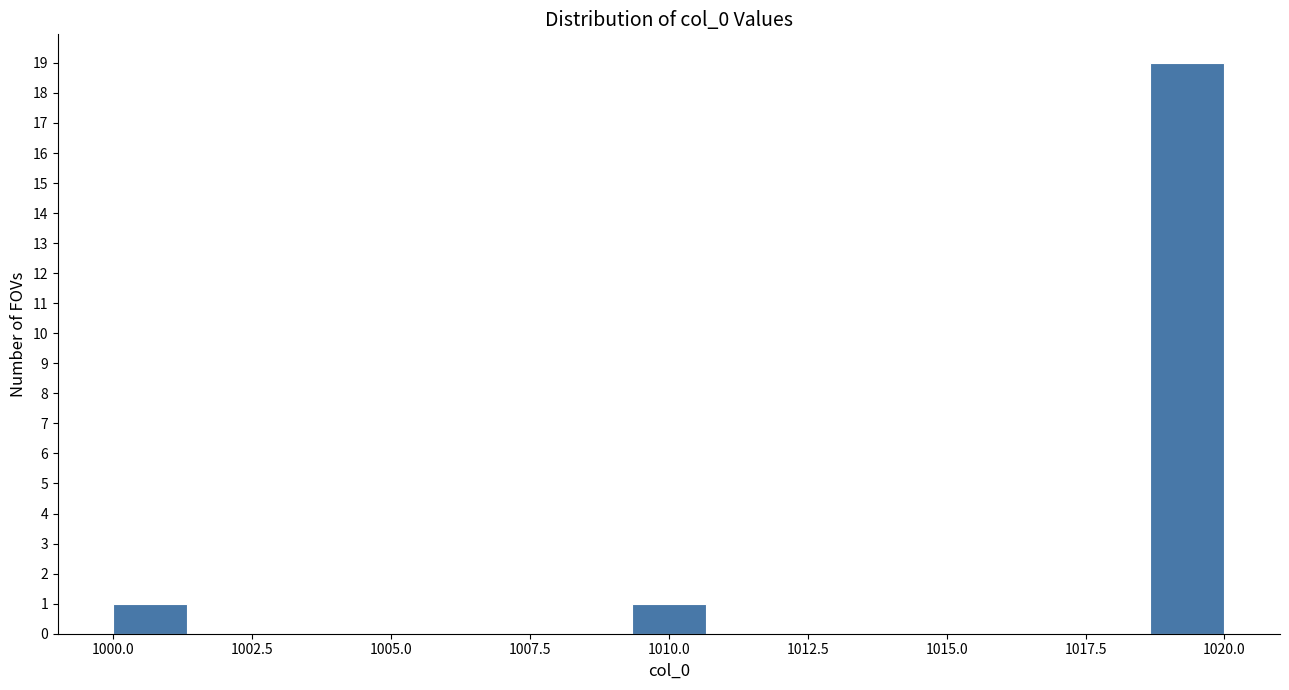

Read against the x-axis, roughly where is the centre of the tallest bar?

1019.5